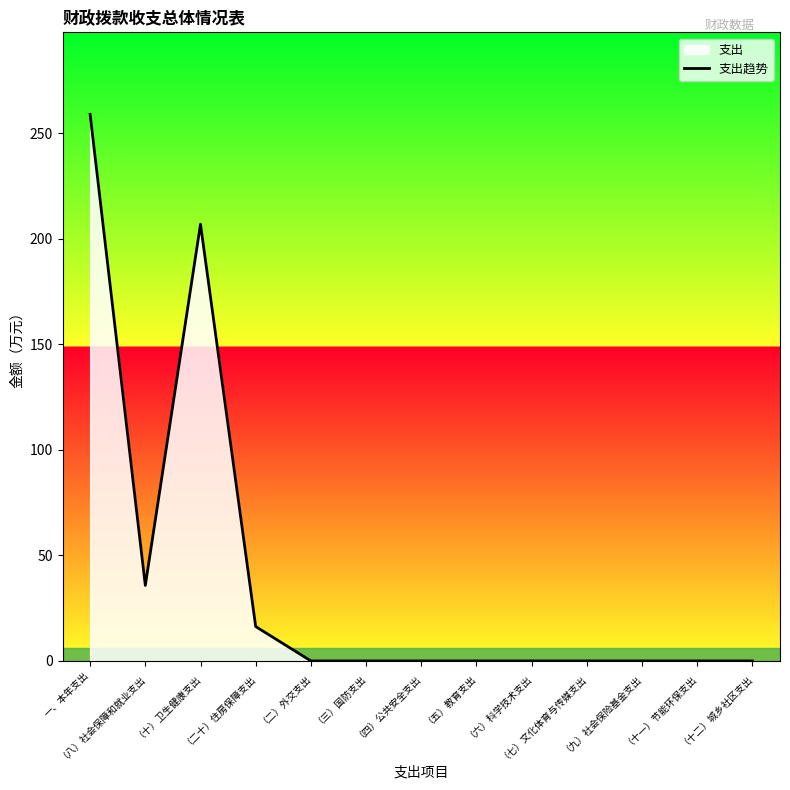

What is the label of the 8th point from the right?

（三）国防支出